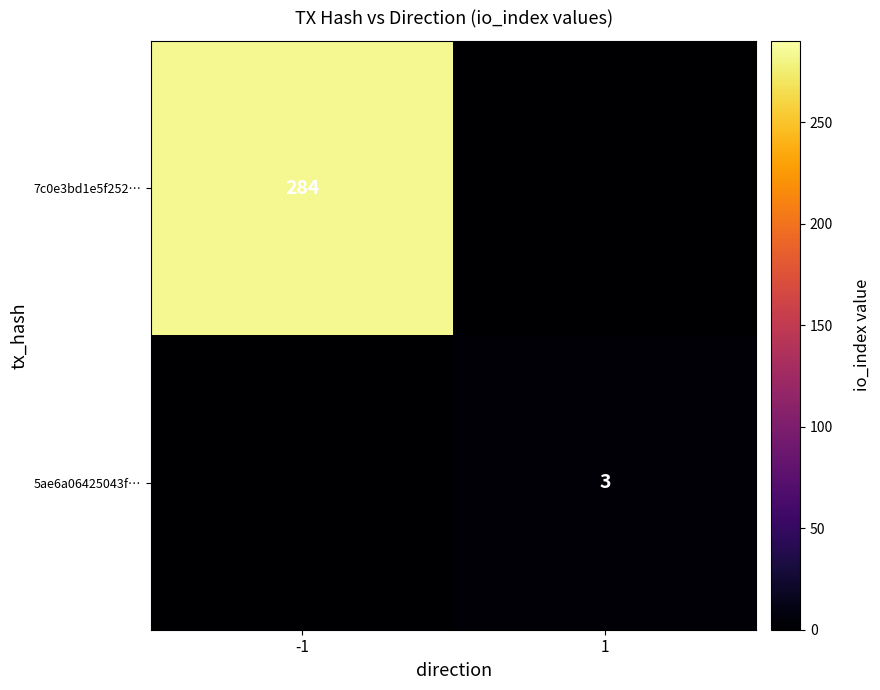

What is the difference between the maximum and minimum values in the 5ae6a06425043f… series?

3